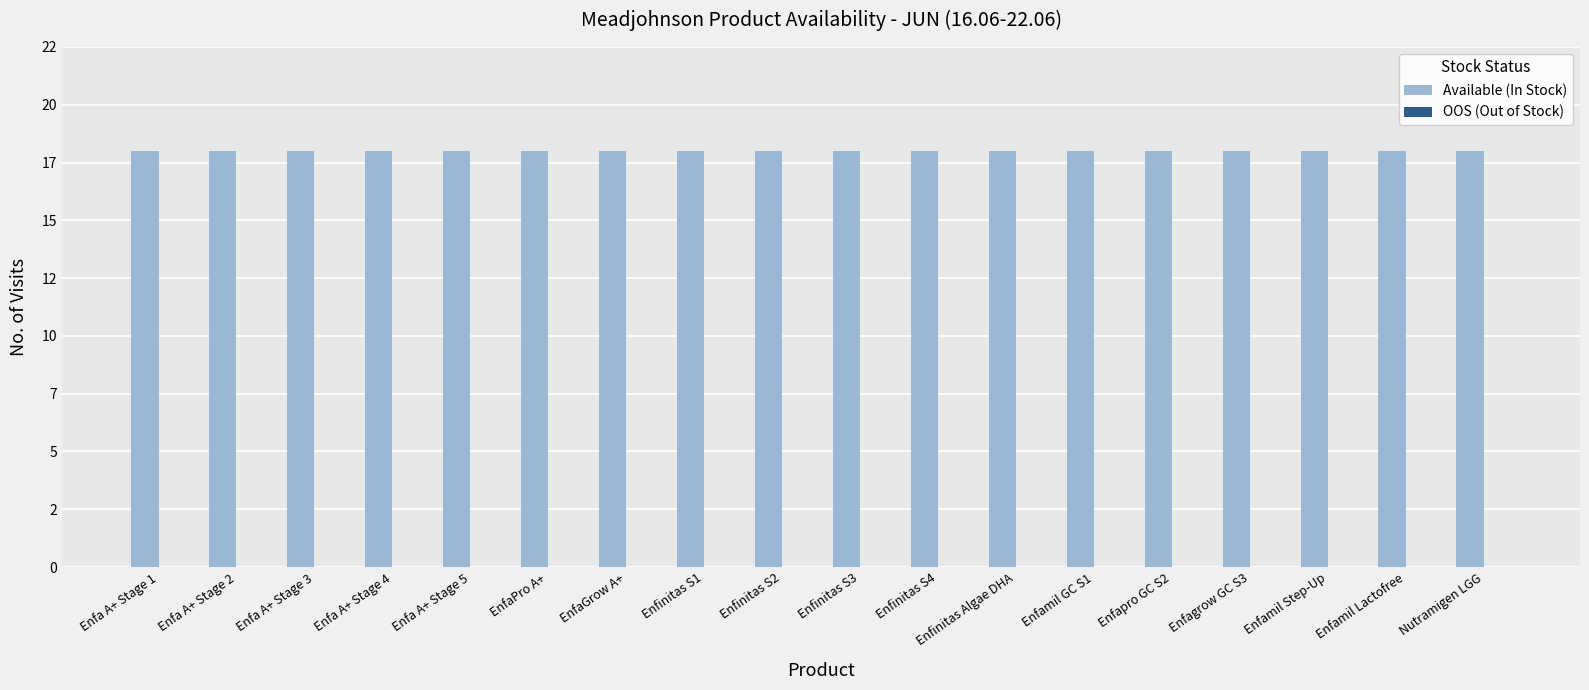

Reading left to right, extract all data points from this chart.

Available (In Stock): Enfa A+ Stage 1=18	Enfa A+ Stage 2=18	Enfa A+ Stage 3=18	Enfa A+ Stage 4=18	Enfa A+ Stage 5=18	EnfaPro A+=18	EnfaGrow A+=18	Enfinitas S1=18	Enfinitas S2=18	Enfinitas S3=18	Enfinitas S4=18	Enfinitas Algae DHA=18	Enfamil GC S1=18	Enfapro GC S2=18	Enfagrow GC S3=18	Enfamil Step-Up=18	Enfamil Lactofree=18	Nutramigen LGG=18
OOS (Out of Stock): Enfa A+ Stage 1=0	Enfa A+ Stage 2=0	Enfa A+ Stage 3=0	Enfa A+ Stage 4=0	Enfa A+ Stage 5=0	EnfaPro A+=0	EnfaGrow A+=0	Enfinitas S1=0	Enfinitas S2=0	Enfinitas S3=0	Enfinitas S4=0	Enfinitas Algae DHA=0	Enfamil GC S1=0	Enfapro GC S2=0	Enfagrow GC S3=0	Enfamil Step-Up=0	Enfamil Lactofree=0	Nutramigen LGG=0